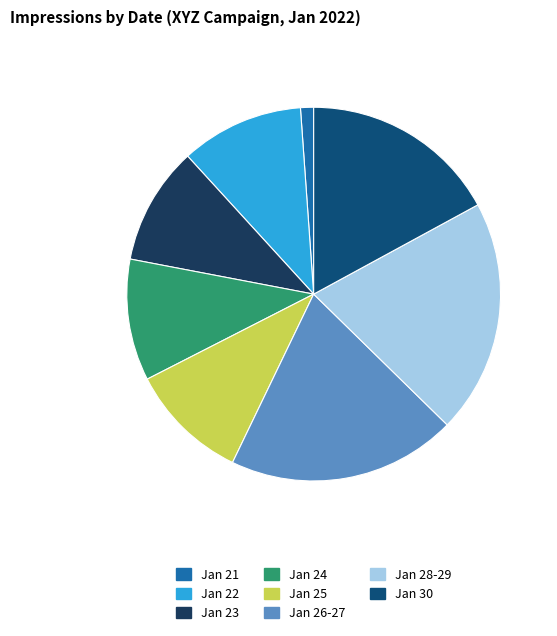

Which slice is the smallest?

Jan 21